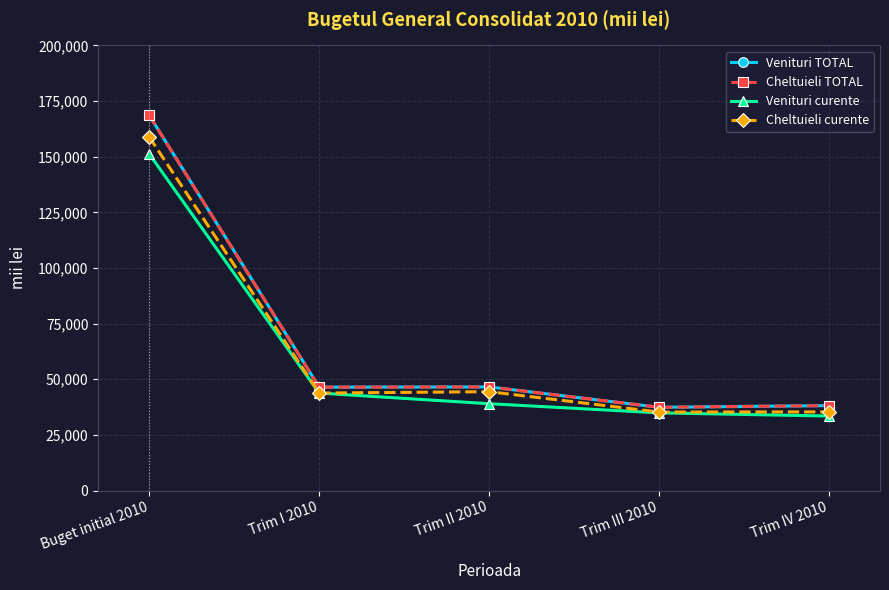

Is this an area chart (filled region under the line)?

No